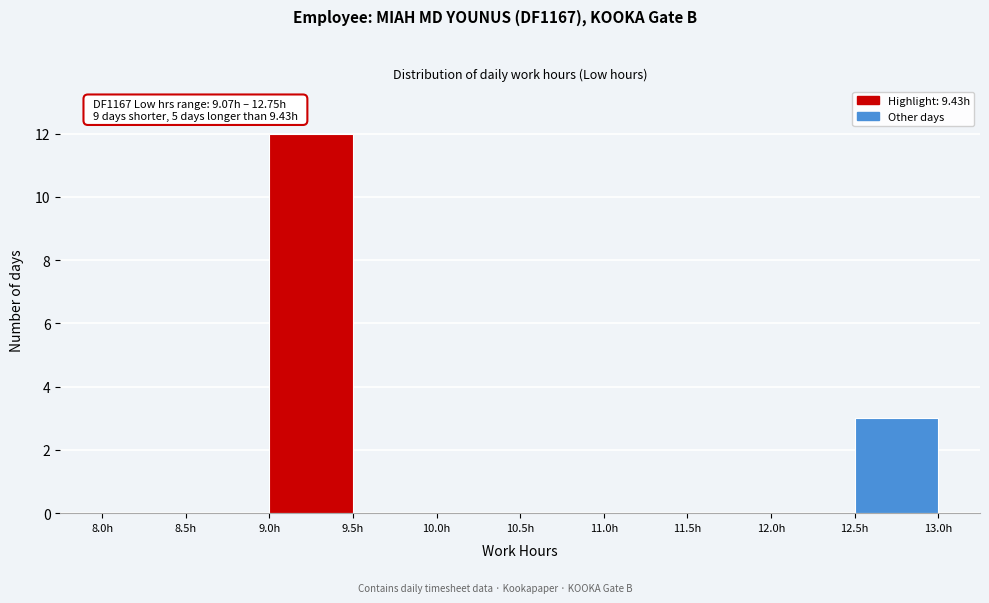

Over which range of the x-axis is the bar tallest?

9.0 to 9.5